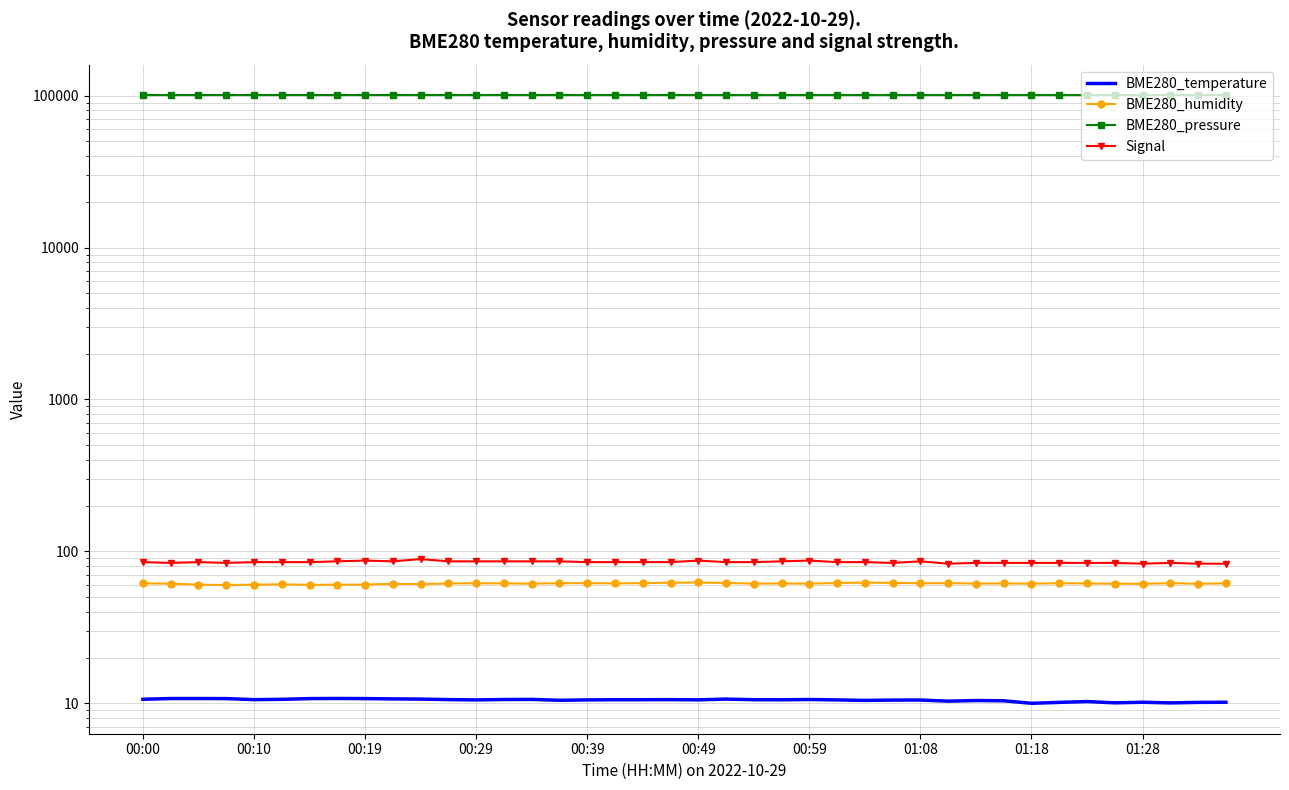

How many interior local valleys does the BME280_temperature series have?

10